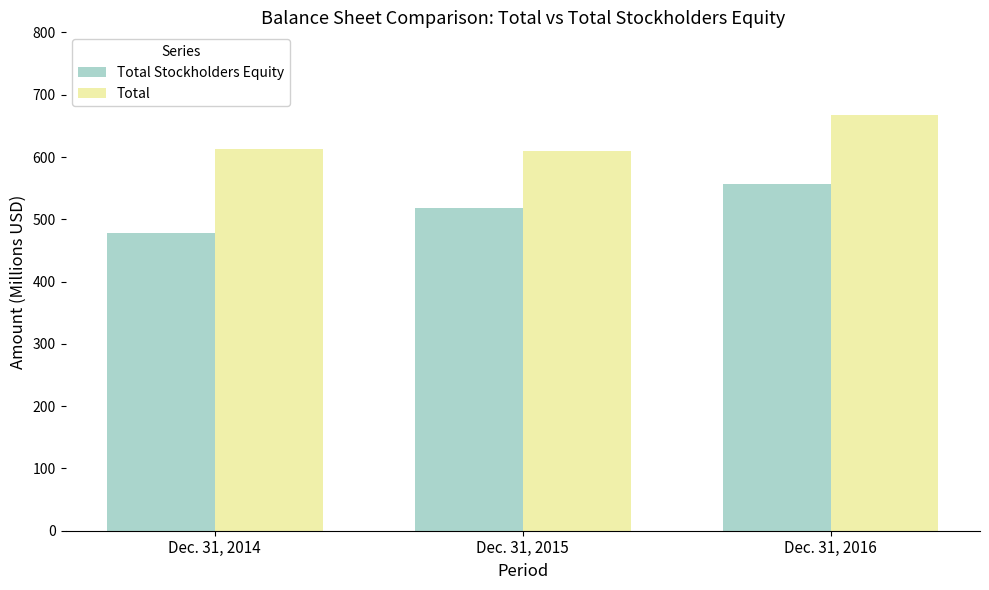

Reading left to right, transcribe all the data shown in this chart.

Total Stockholders Equity: 478.0	518.9	556.3
Total: 613.1	609.3	666.8